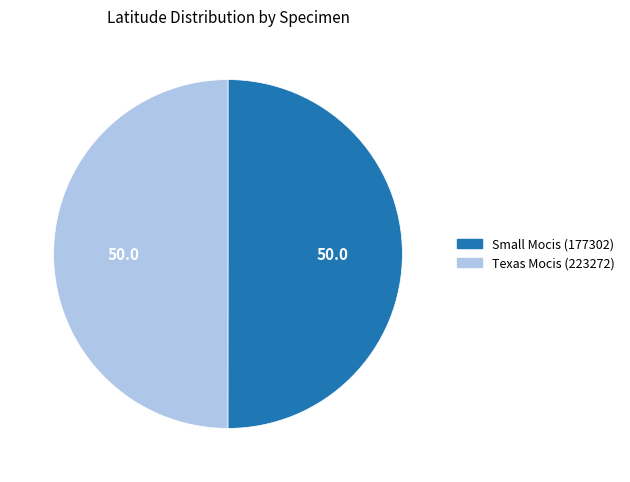

The Texas Mocis (223272) slice represents 60% of the pie. True or false?

False